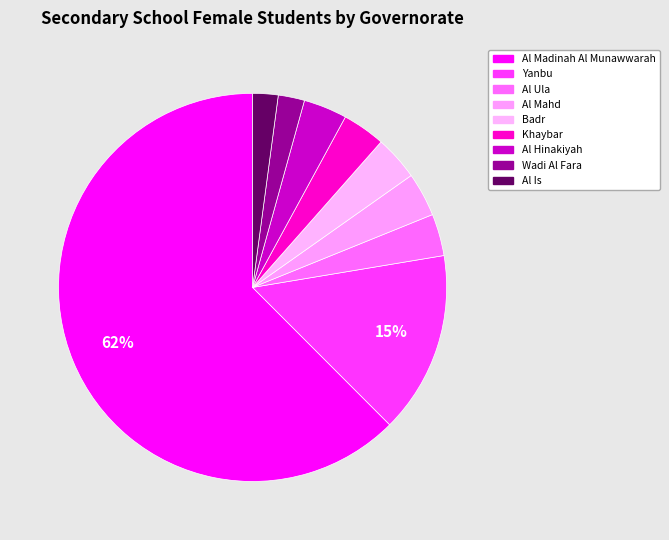

Combined, what portion of the pie is Badr and Wadi Al Fara?

5.9%